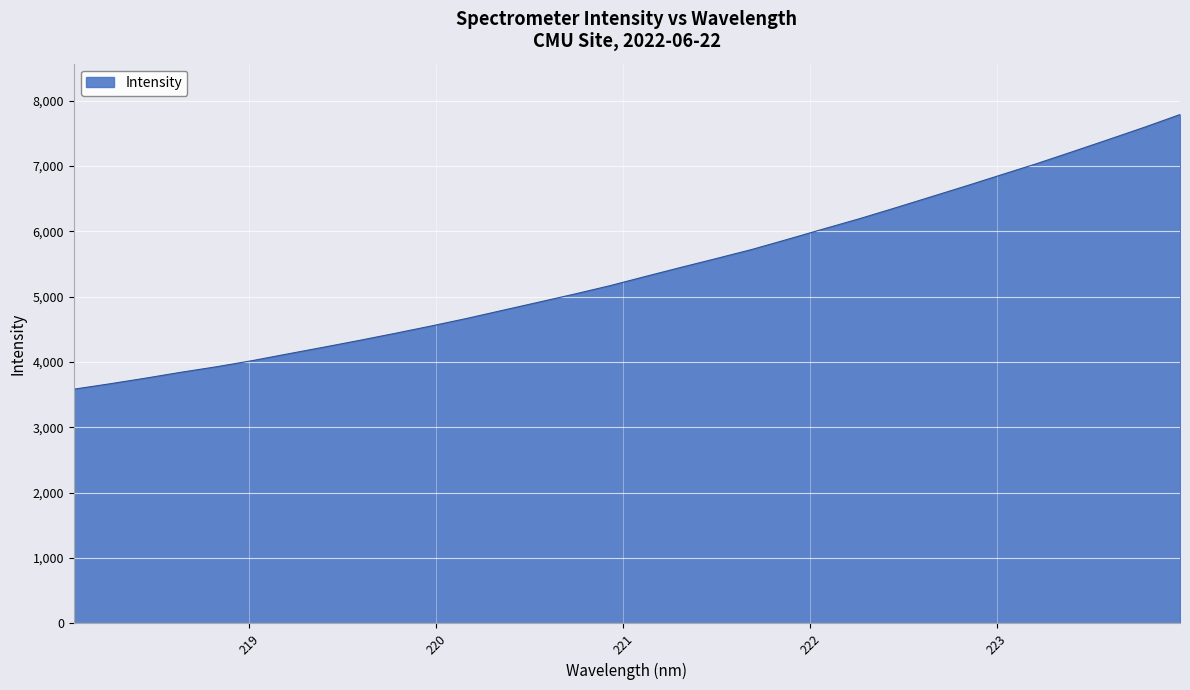

What is the difference between the maximum and minimum values?

4202.6